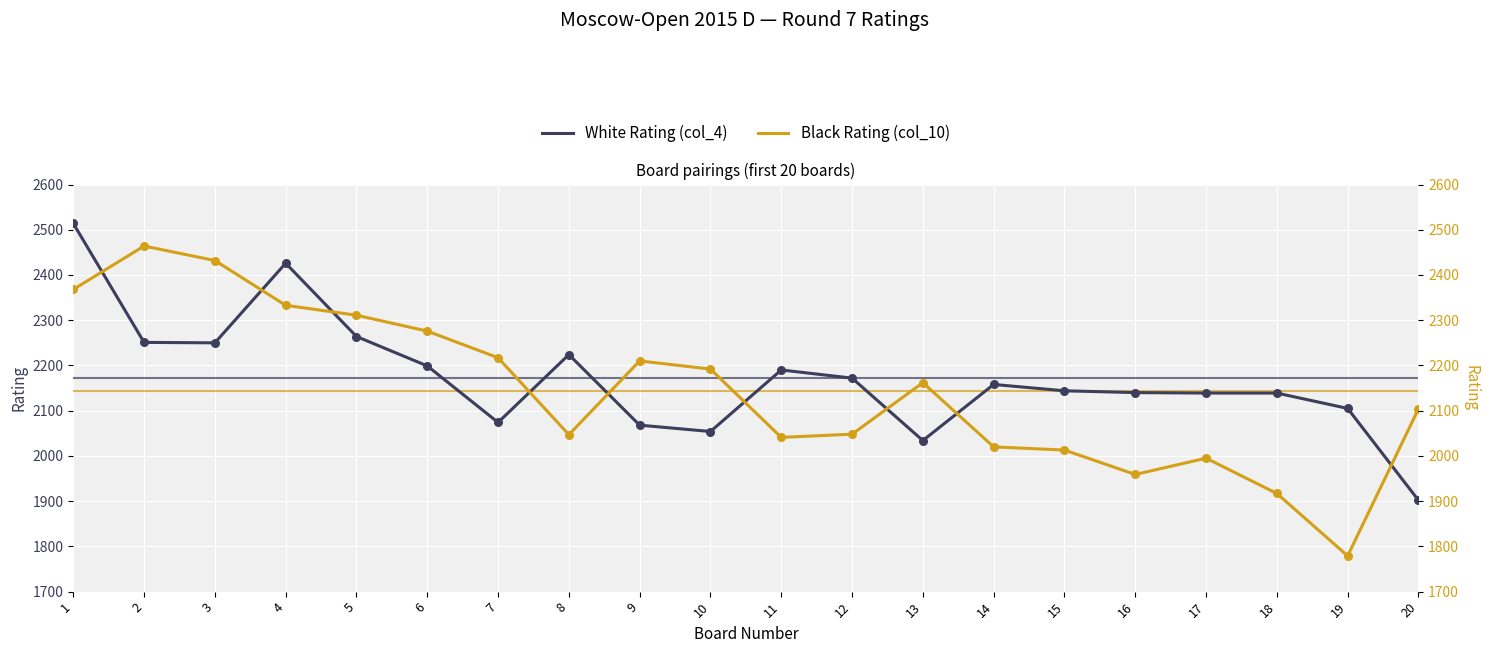

What are all the series names shown in the legend?

White Rating (col_4), Black Rating (col_10)